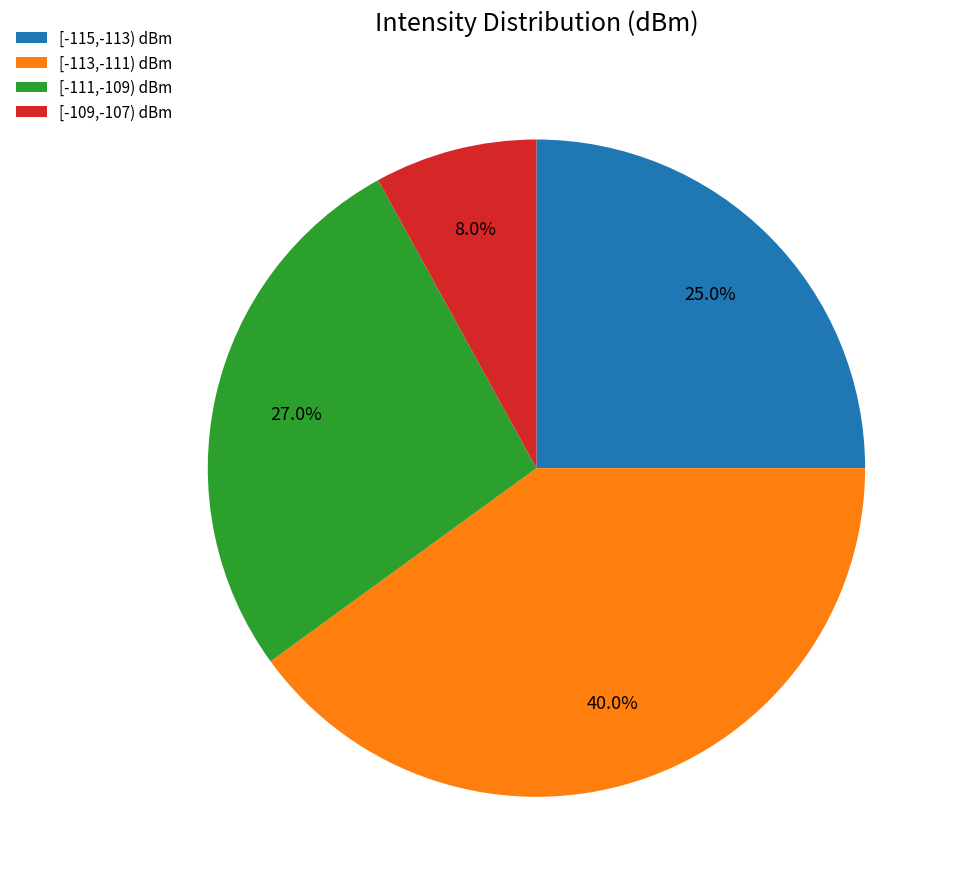

Combined, what portion of the pie is [-109,-107) dBm and [-111,-109) dBm?

35.0%